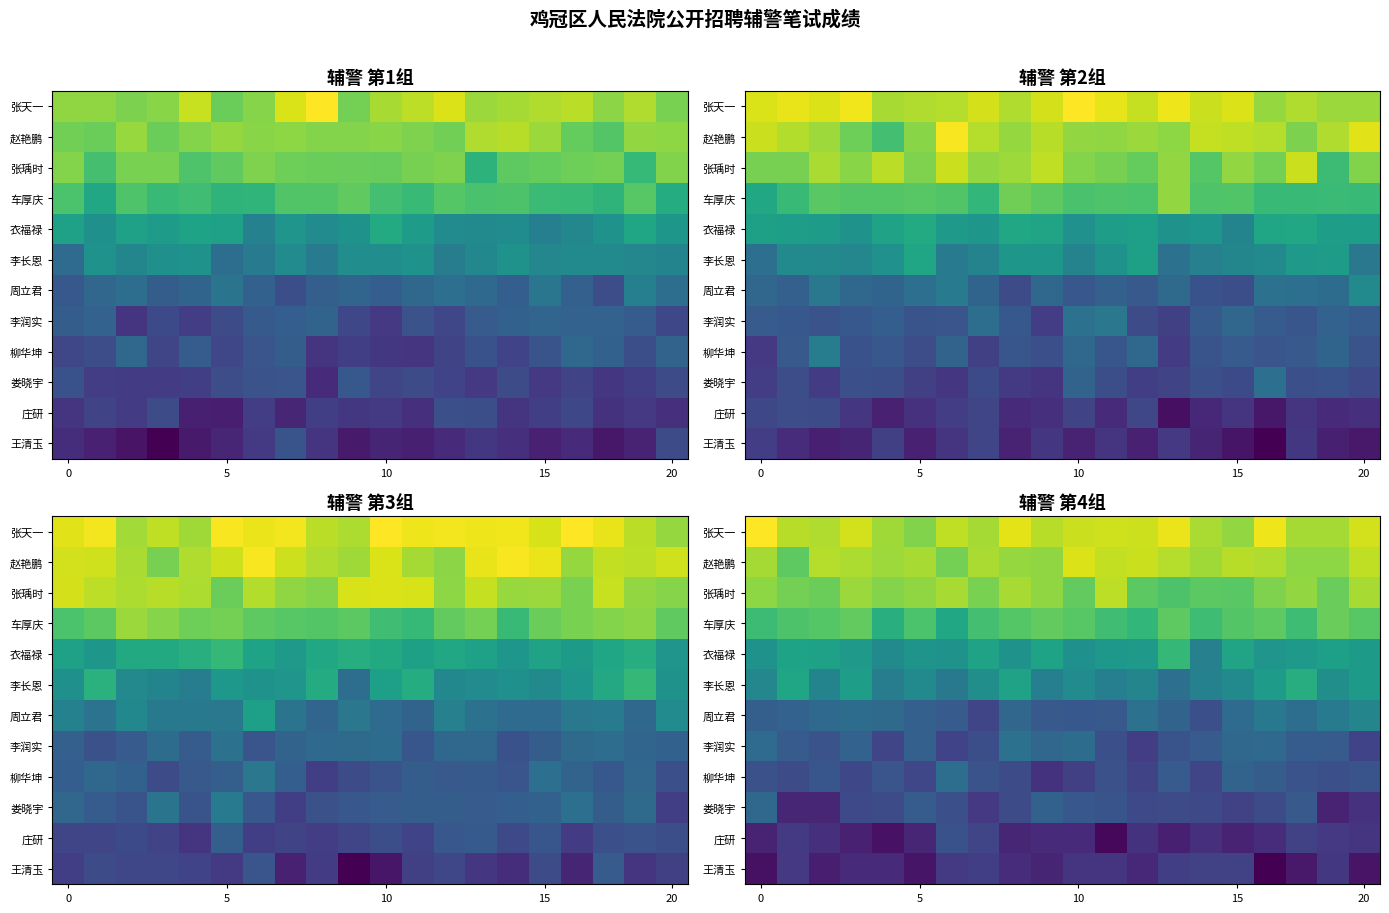

What is the difference between the highest and lowest values at 9?

23.8